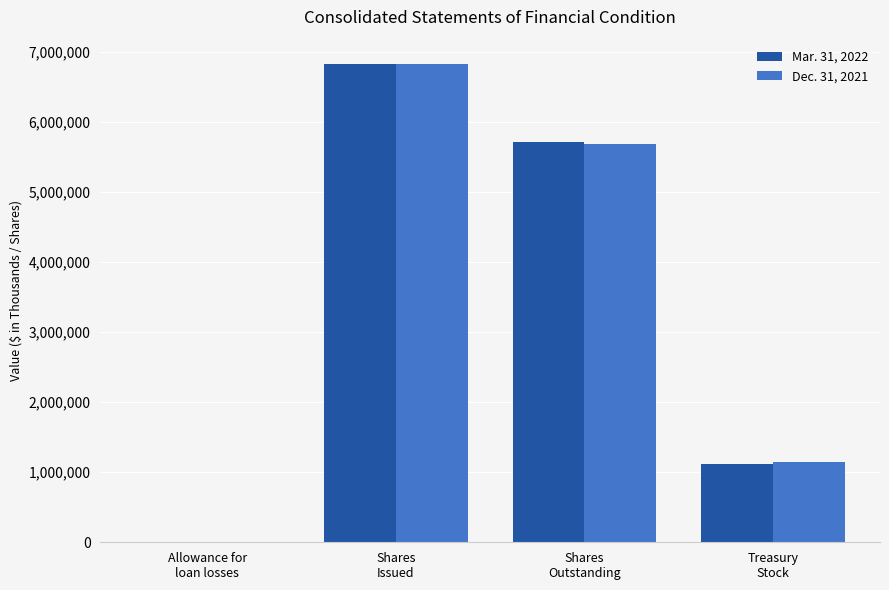

How many data points does each series have?

4